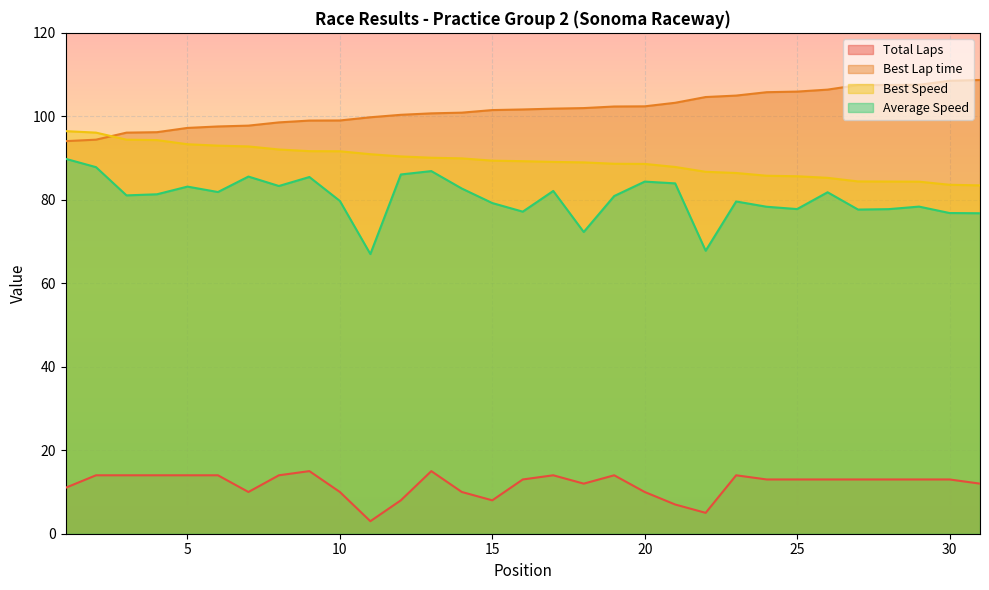

Reading left to right, list all the values displayed in this chart.

Total Laps: 11.0	14.0	14.0	14.0	14.0	14.0	10.0	14.0	15.0	10.0	3.0	8.0	15.0	10.0	8.0	13.0	14.0	12.0	14.0	10.0	7.0	5.0	14.0	13.0	13.0	13.0	13.0	13.0	13.0	13.0	12.0
Best Lap time: 94.1	94.4	96.1	96.2	97.2	97.6	97.8	98.5	99.0	99.0	99.8	100.4	100.7	100.9	101.5	101.6	101.8	102.0	102.4	102.4	103.2	104.6	105.0	105.8	105.9	106.4	107.5	107.5	107.6	108.5	108.7
Best Speed: 96.5	96.1	94.4	94.3	93.3	93.0	92.8	92.1	91.7	91.6	90.9	90.4	90.1	89.9	89.4	89.3	89.1	89.0	88.6	88.6	87.9	86.7	86.4	85.8	85.6	85.3	84.4	84.4	84.3	83.6	83.5
Average Speed: 89.8	87.8	81.1	81.3	83.2	81.9	85.6	83.3	85.5	79.7	67.0	86.1	86.9	82.7	79.2	77.2	82.1	72.3	80.9	84.4	83.9	67.8	79.6	78.3	77.8	81.8	77.7	77.8	78.4	76.8	76.8